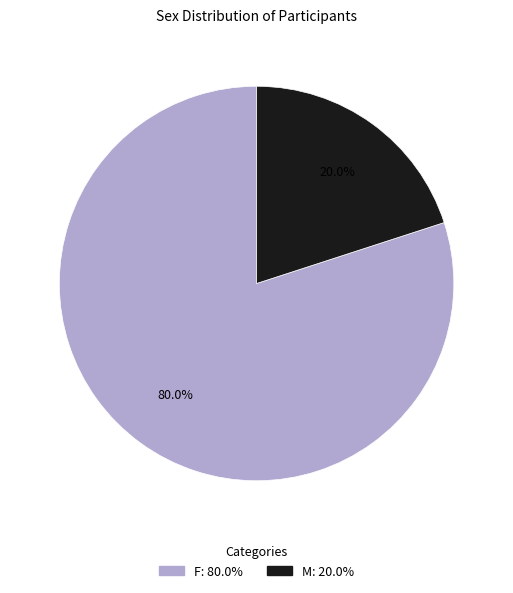

To the nearest percent, what is the difference between the largest and smallest slice percentages?

60%